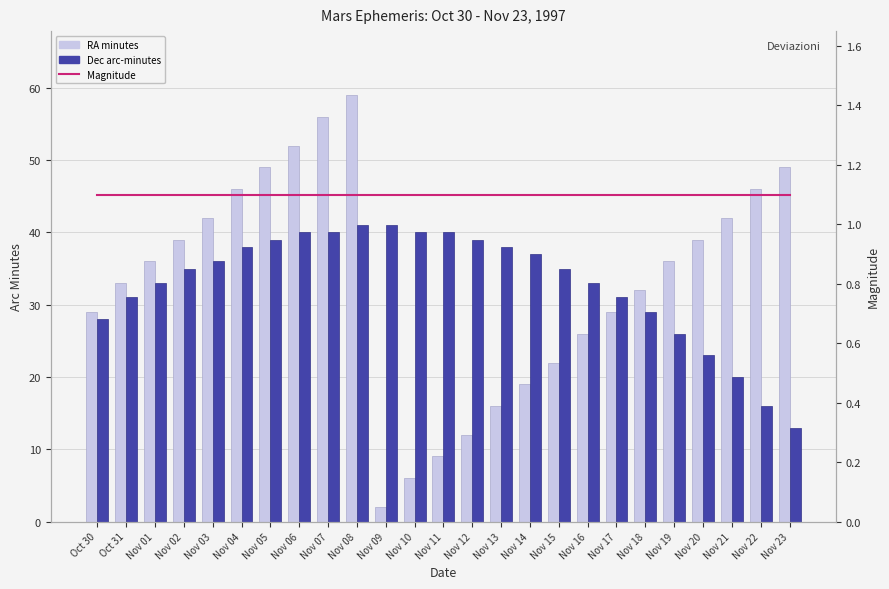

The RA minutes series shows 54.8 at Nov 01. True or false?

False